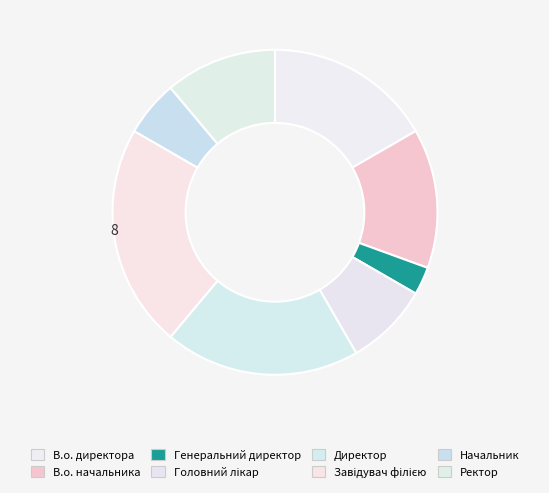

What is the ratio of the value at Завідувач філією to the value at Ректор?

2.0